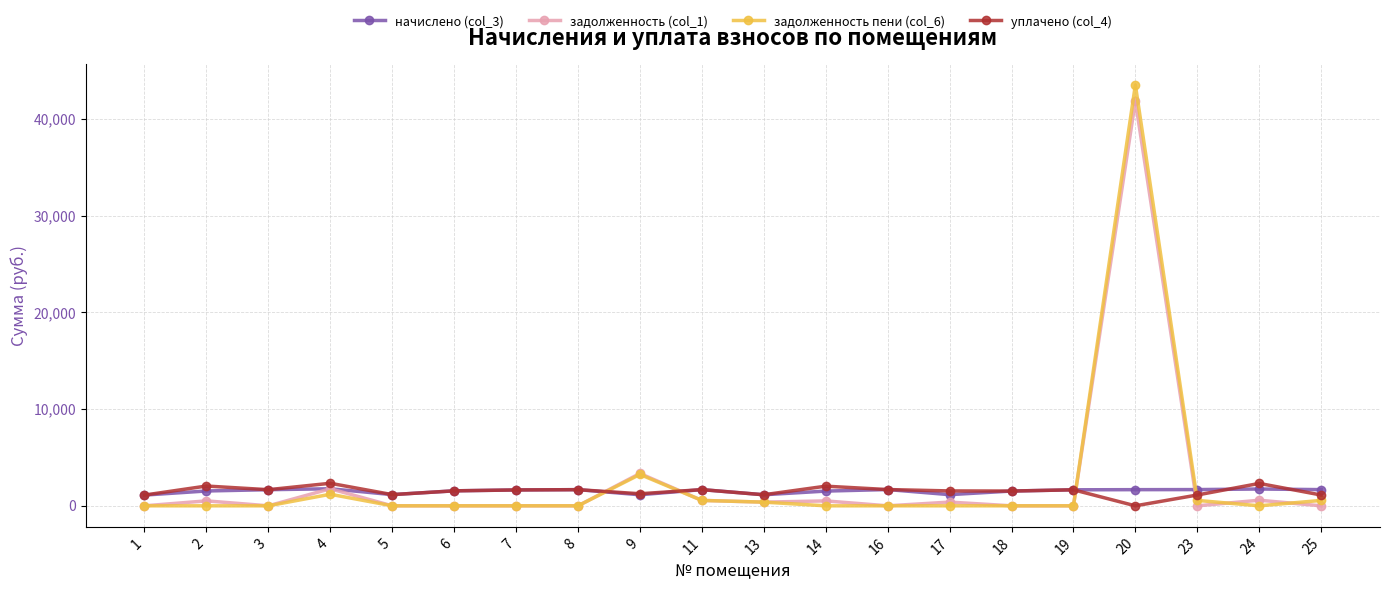

How many data points in задолженность пени (col_6) are above 0?

7